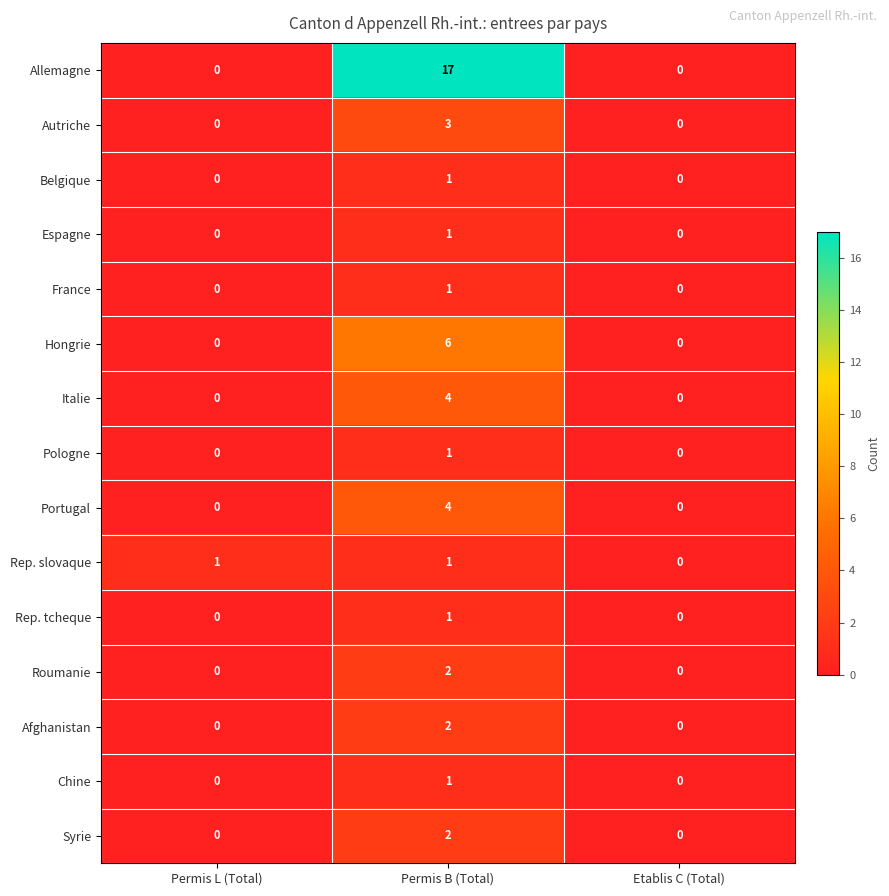

What is the sum of the Portugal values at Permis B (Total) and Permis L (Total)?

4